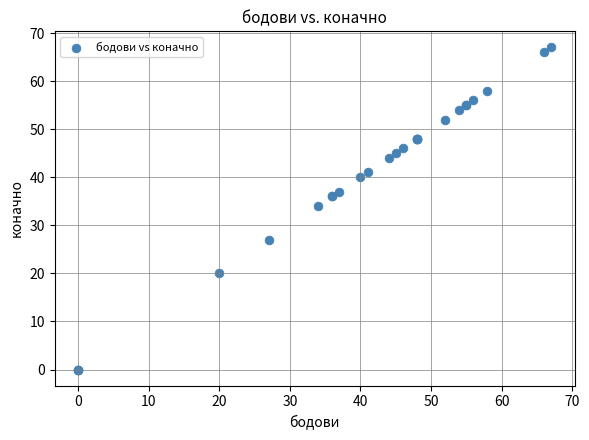

What Y value in the scatter plot is closest to 33?

34